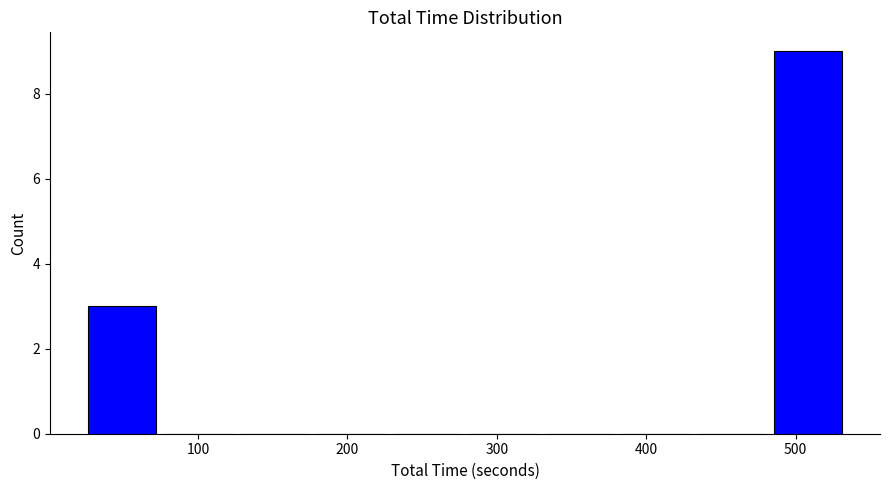

Which range on the x-axis has the tallest bar?

490 to 540